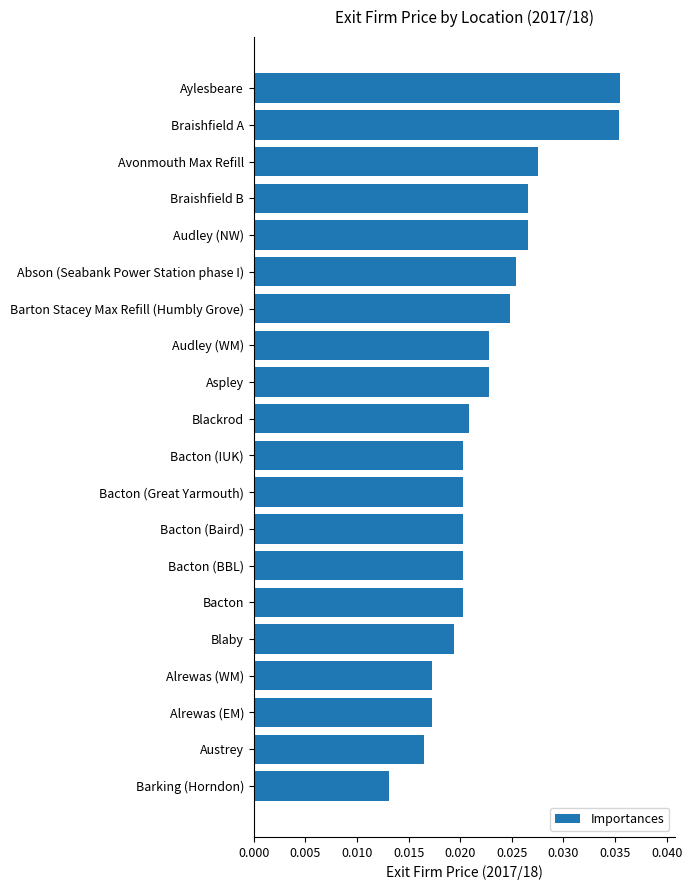

Which has a higher value, Bacton (IUK) or Avonmouth Max Refill?

Avonmouth Max Refill